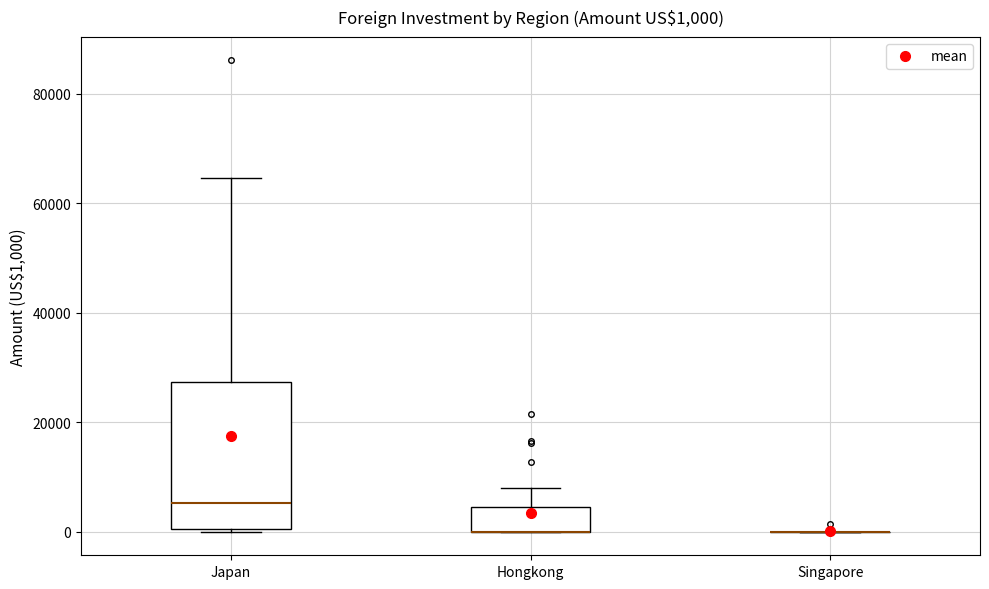

Which box is the tallest, from its lower edge to its upper edge?

Japan